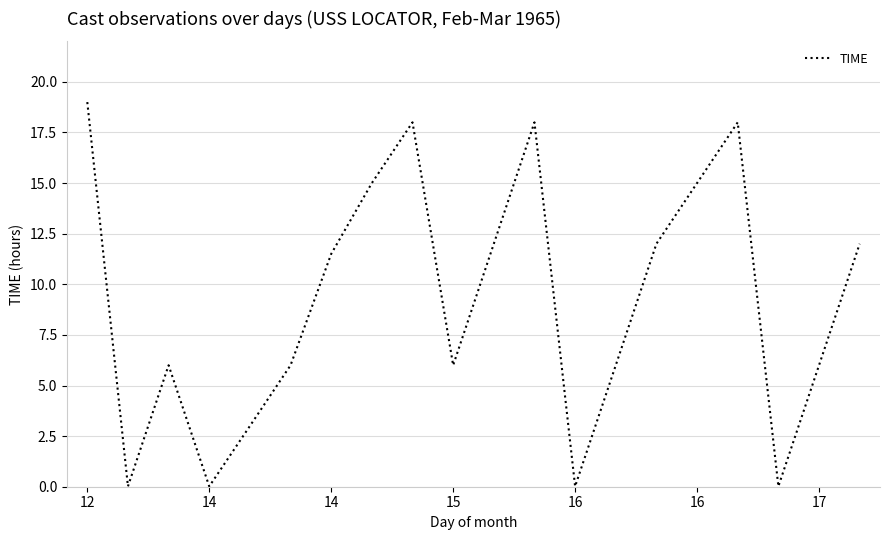

What is the maximum value shown in the chart?

19.0